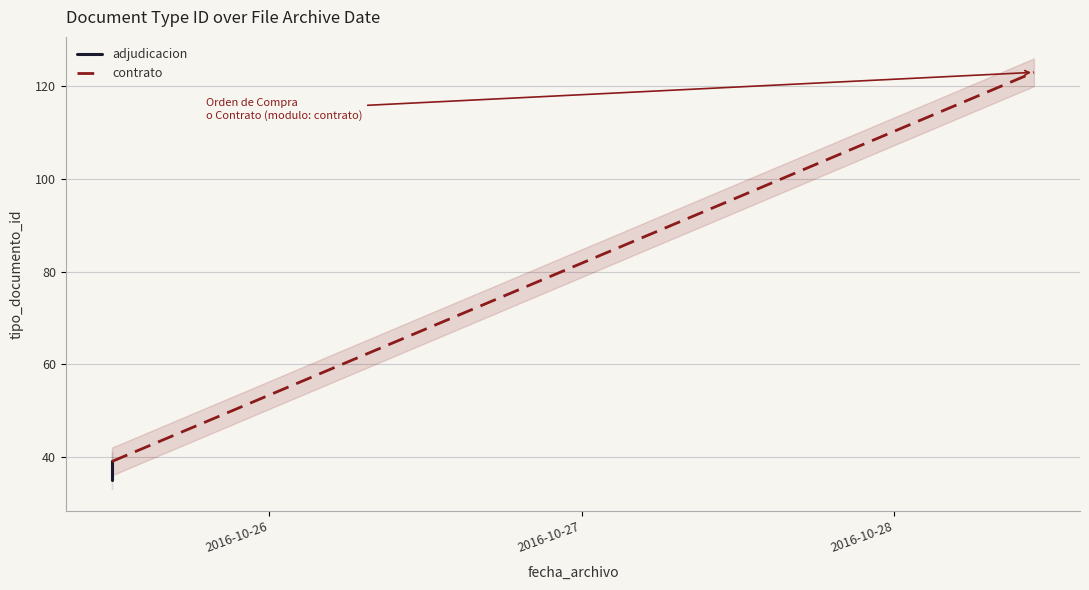

What is the maximum value shown in the chart?

123